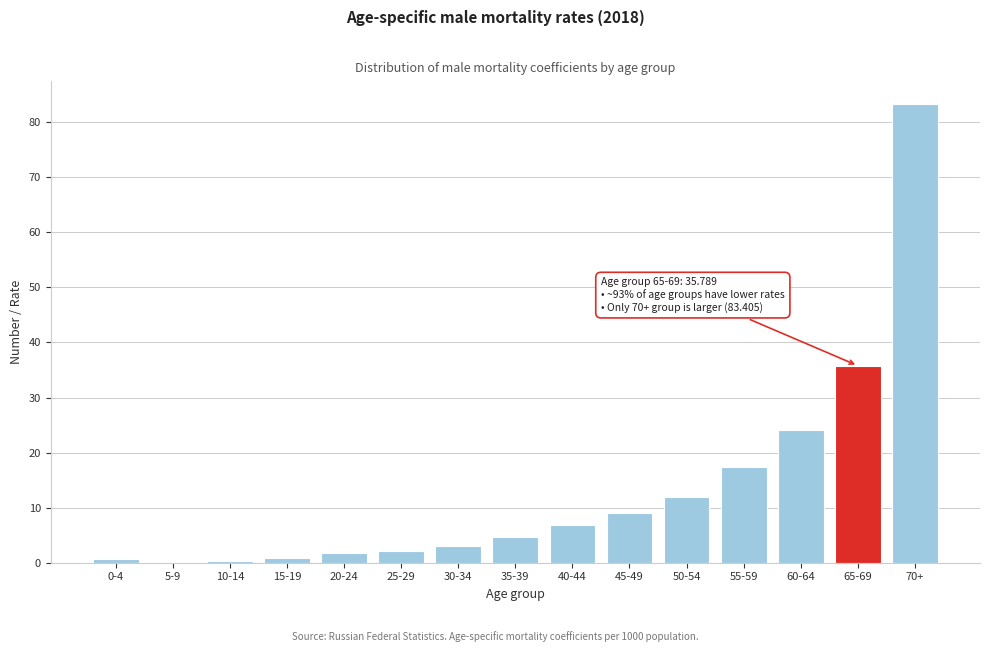

Is it true that the value at 60-64 is 15.0?

False